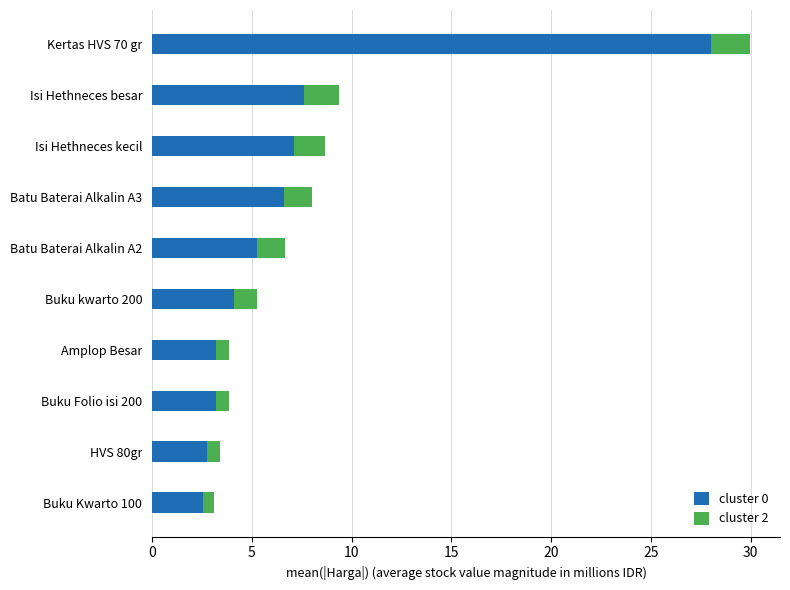

True or false: cluster 0 has a value of 7.6 at Isi Hethneces besar.

True